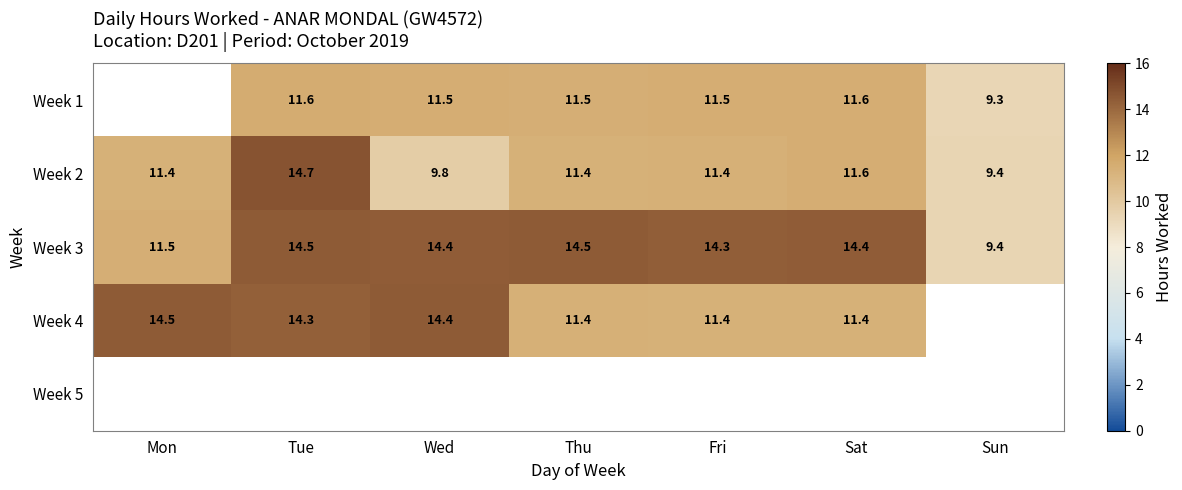

What is the approximate value of Week 2 at Sat?

11.6